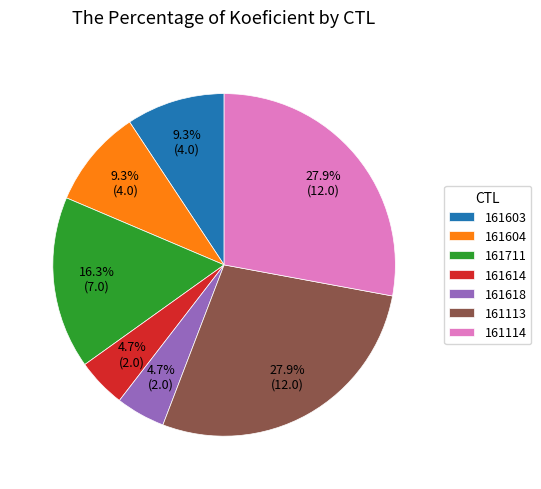

Does 161711 represent more than half of the total?

No